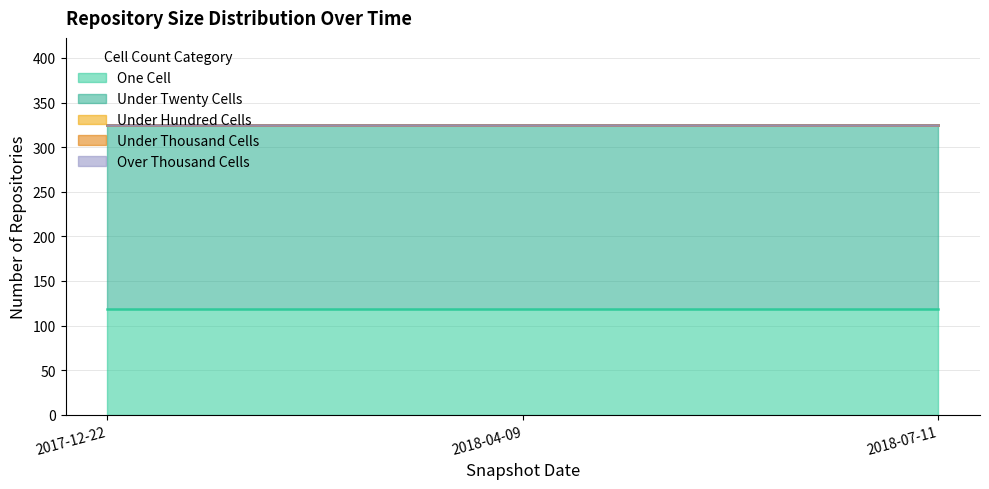

Reading right to left, list all the values displayed in this chart.

one_cell: 118	118	118
under_twenty_cells: 207	207	207
under_hundred_cells: 0	0	0
under_thousand_cells: 0	0	0
over_thousand_cells: 0	0	0